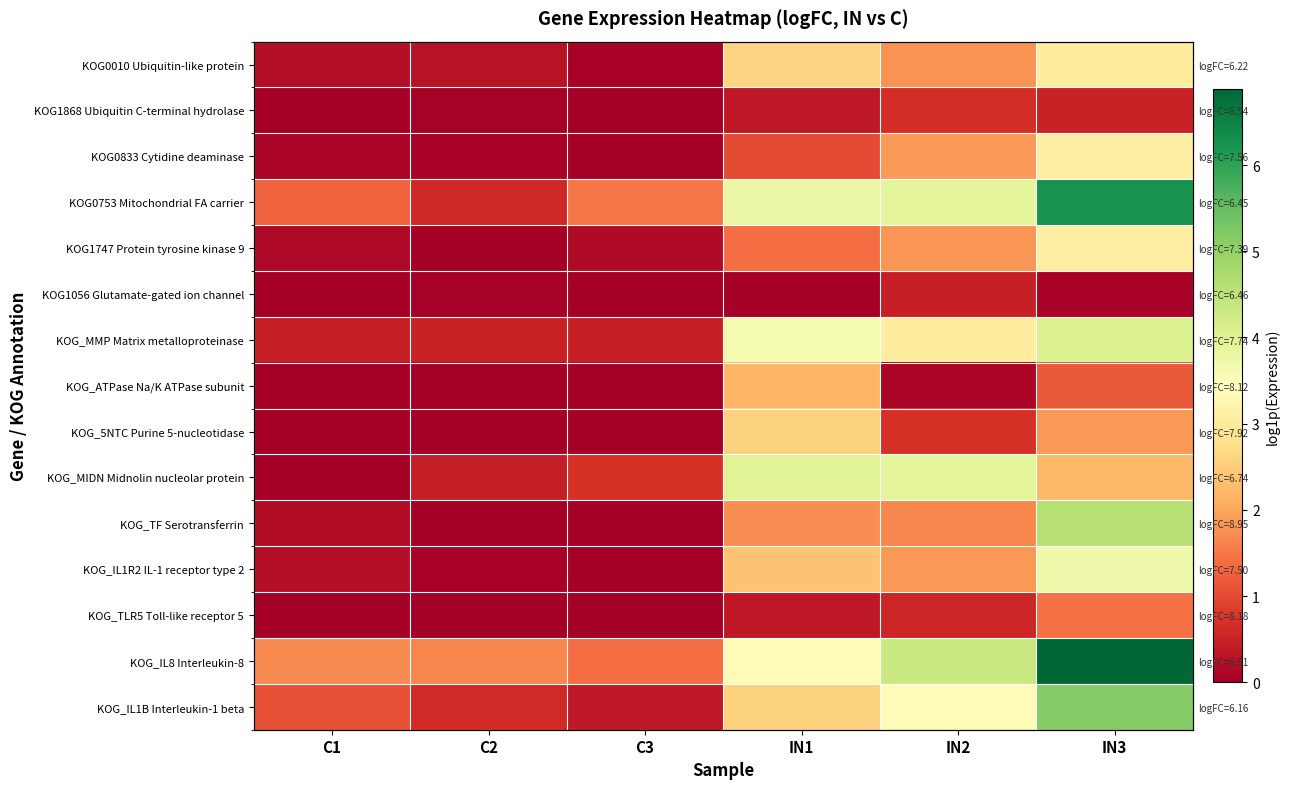

What is the difference between the KOG0753 Mitochondrial FA carrier values at IN3 and C3?

4.8